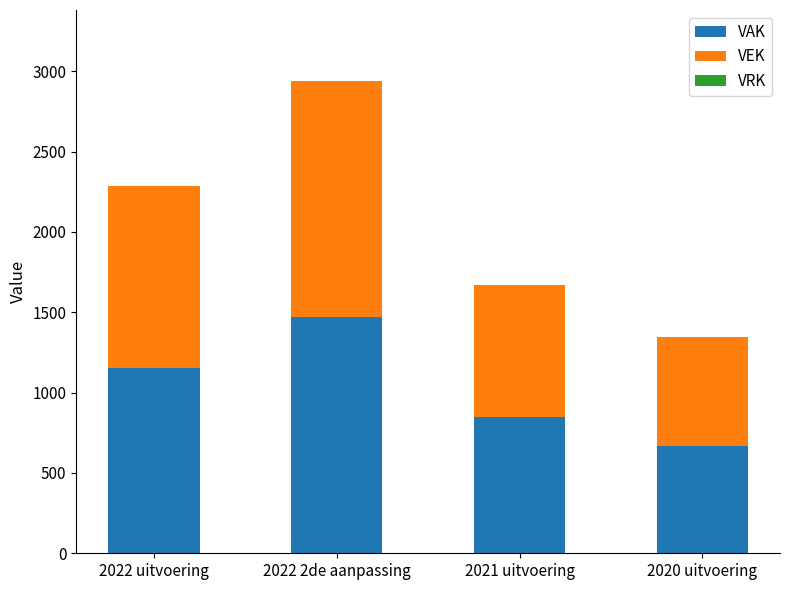

Are the bars grouped side by side (vs. stacked)?

No